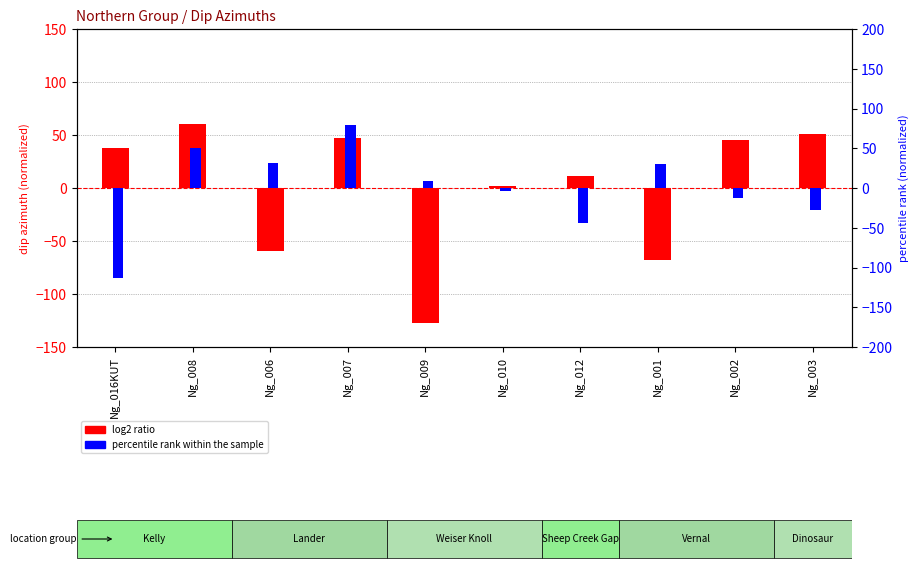

What is the value of the percentile rank within the sample bar at the 4th from the left?

79.7